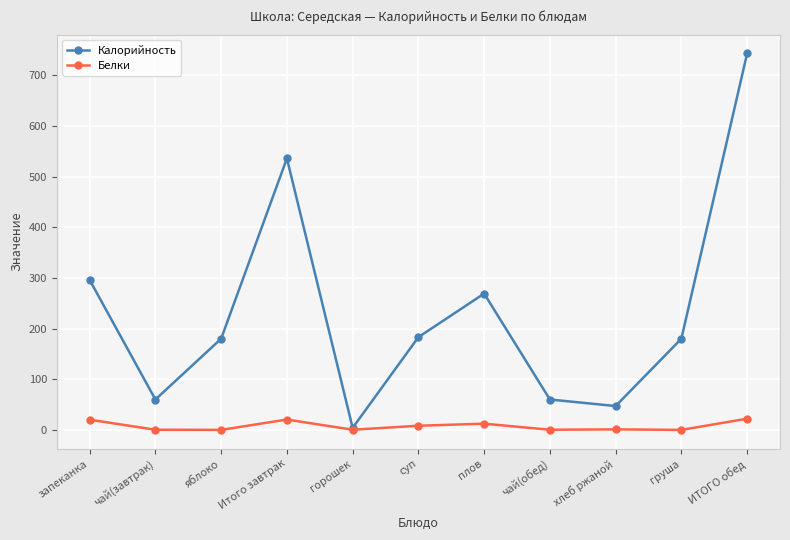

True or false: Калорийность has a value of 118.7 at Итого завтрак.

False